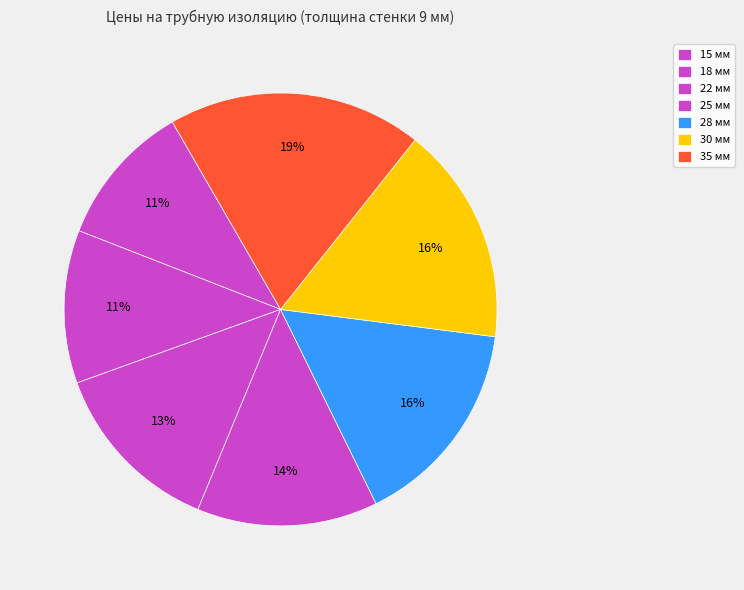

To the nearest percent, what portion does 22 мм represent?

13%